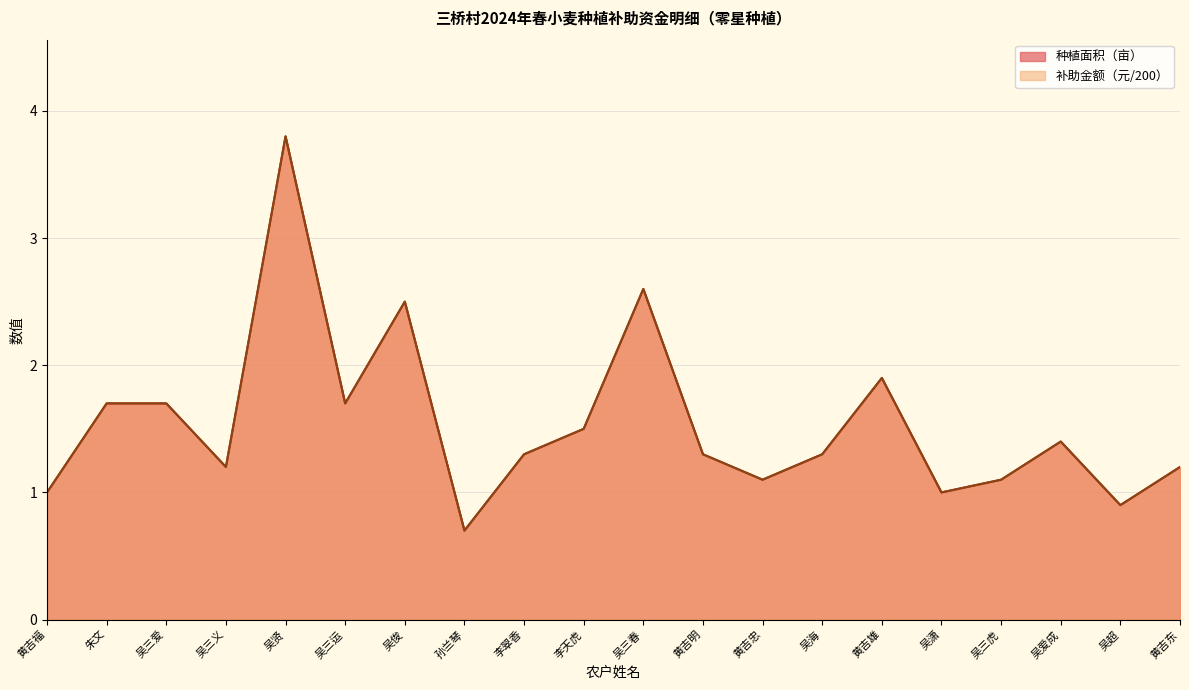

At which label does 种植面积（亩） reach its minimum?

孙兰琴